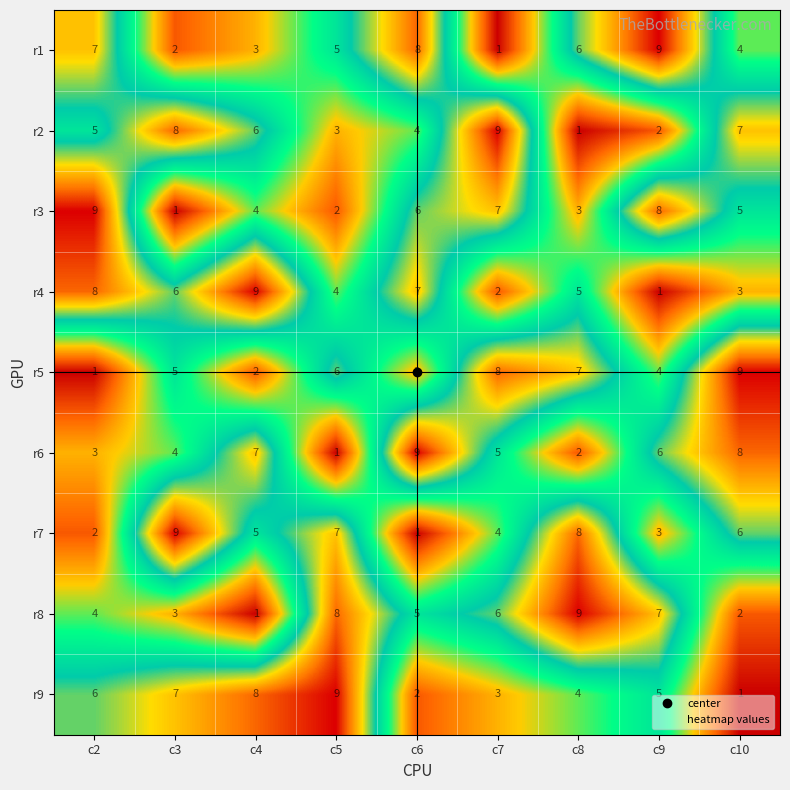

What is the difference between the highest and lowest values at c9?

8